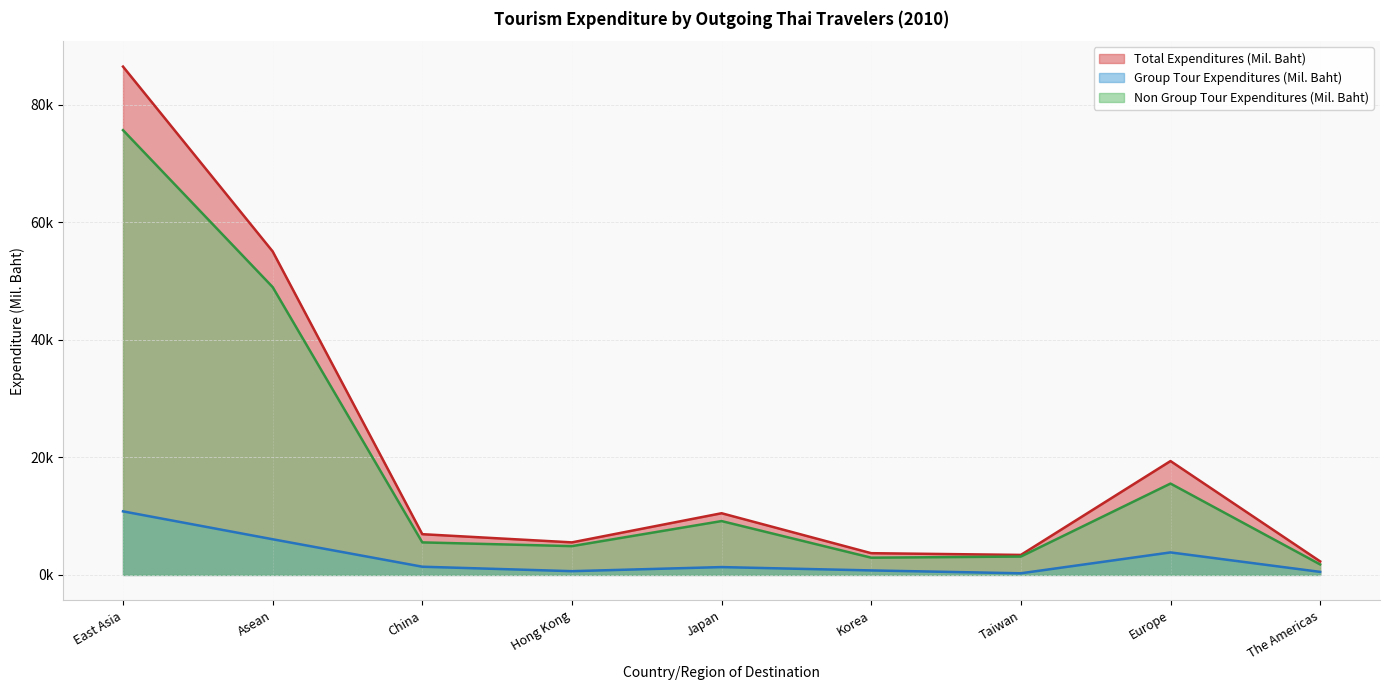

At which label does Total Tourism Expenditures (Mil. Baht) reach its peak?

East Asia